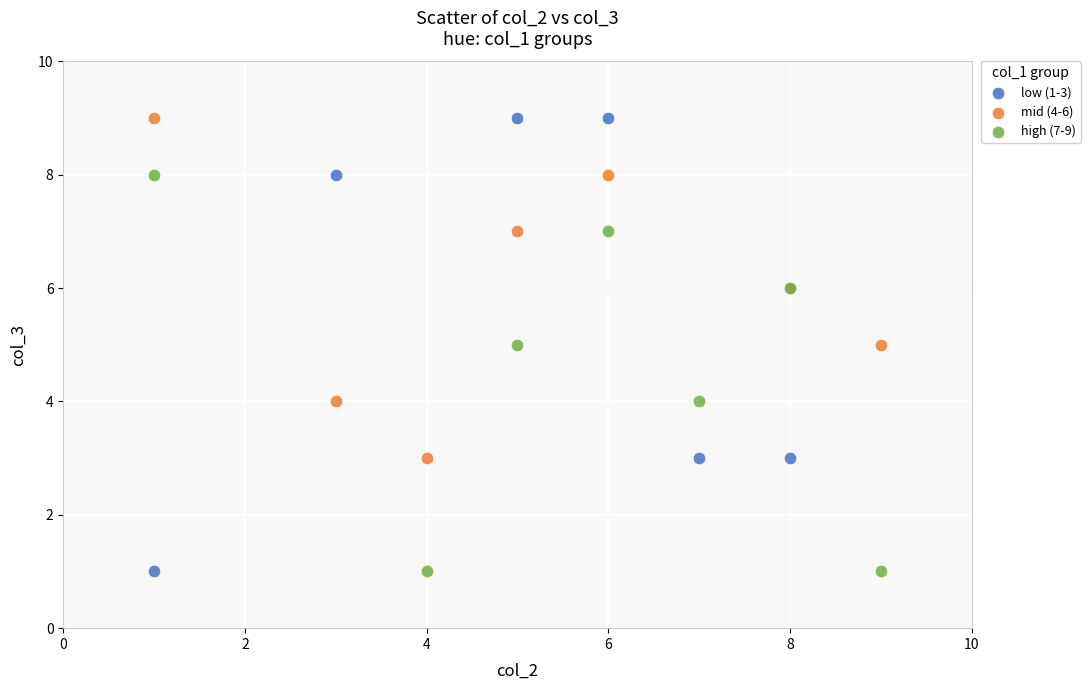

Which series has the widest spread of Y values?

low (1-3)